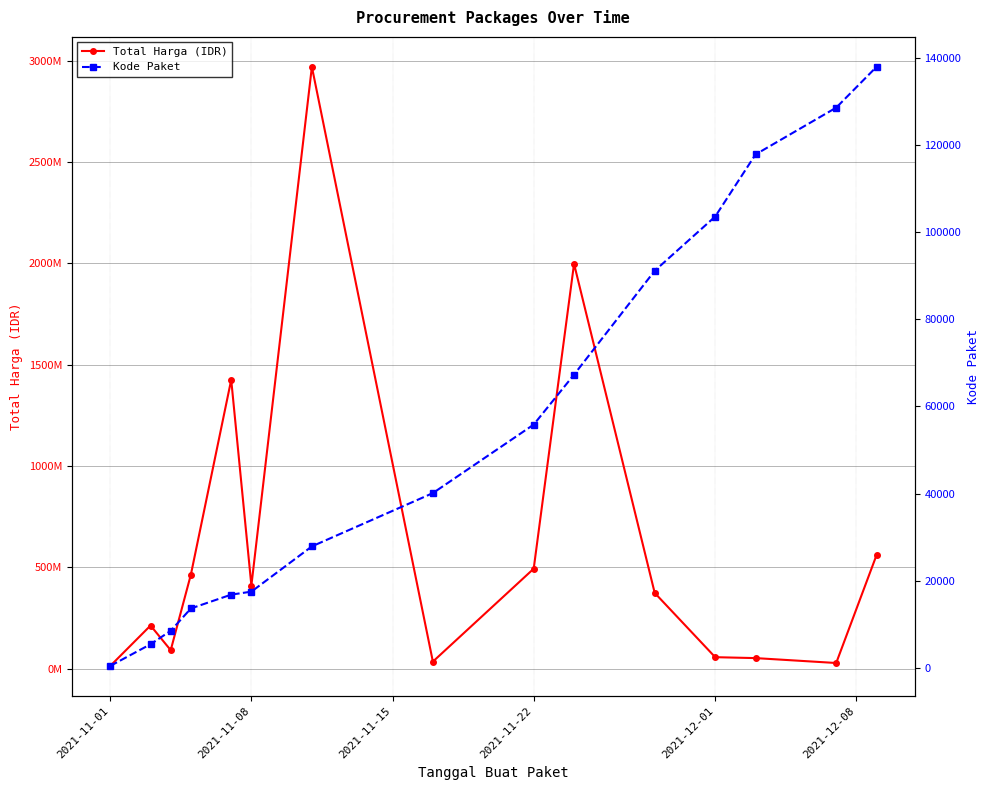

What is the difference between the maximum and minimum values in the Total Harga (IDR) series?

2958046740